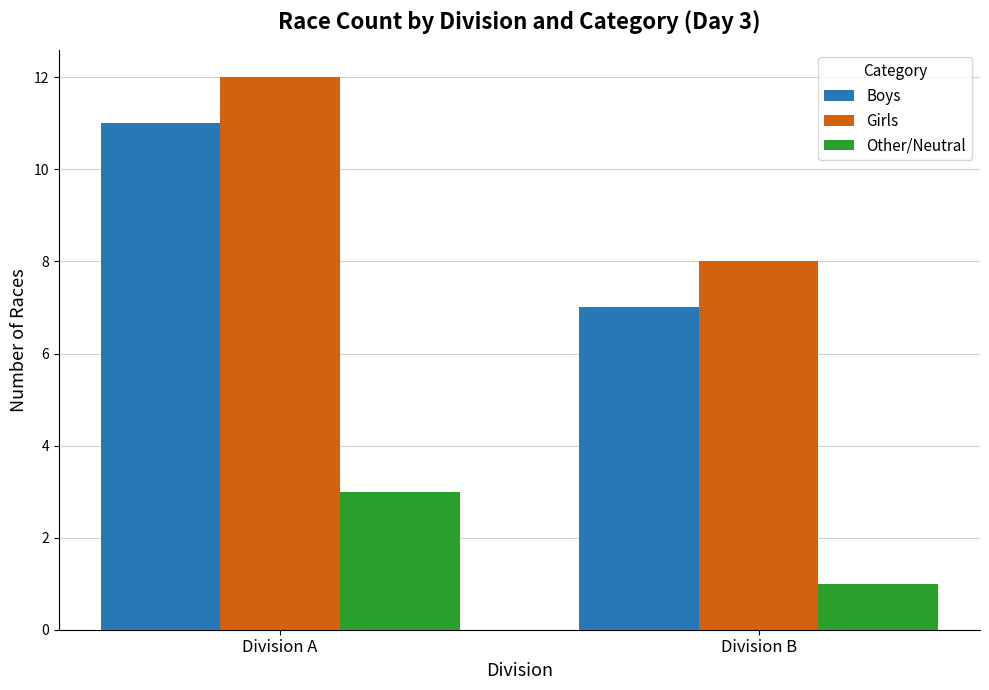

Does the chart contain any negative values?

No